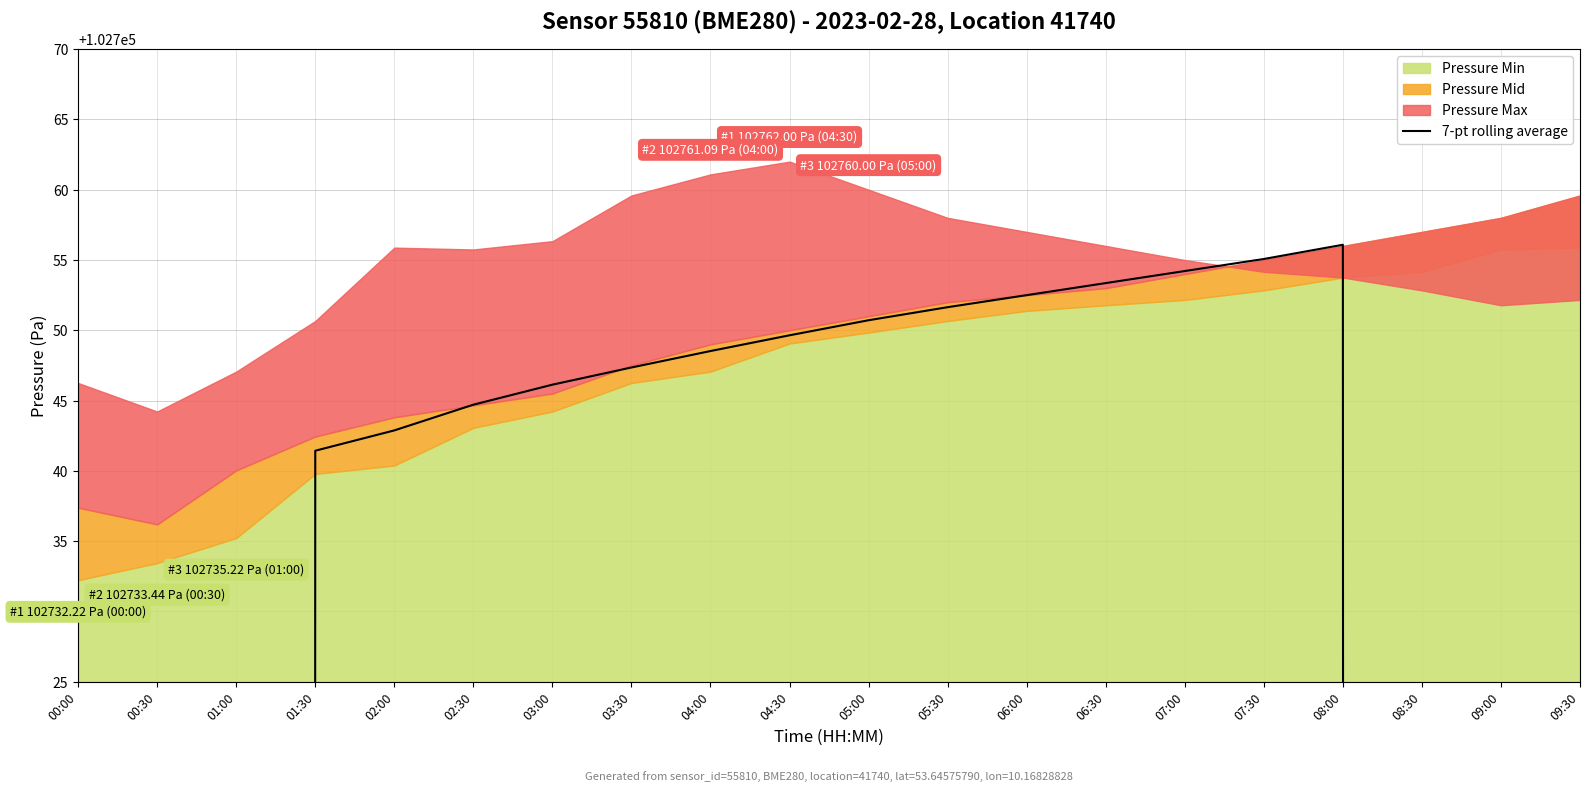

How many data points are above 102747?

10